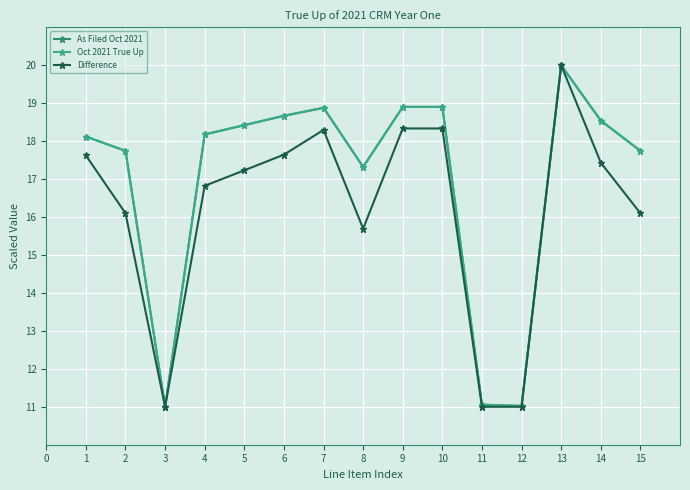

Where is As Filed Oct 2021 nearest to the value 15?

8